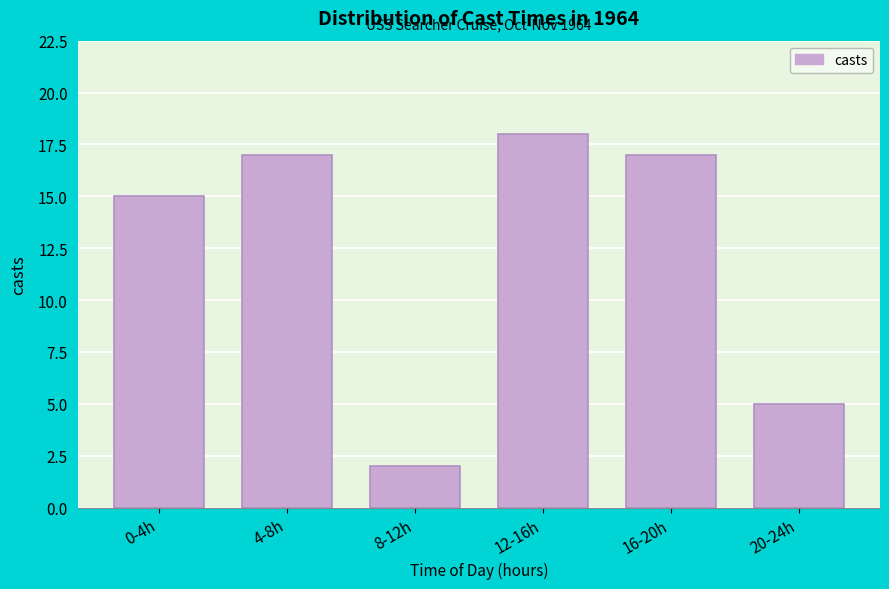

Reading left to right, extract all data points from this chart.

15	17	2	18	17	5